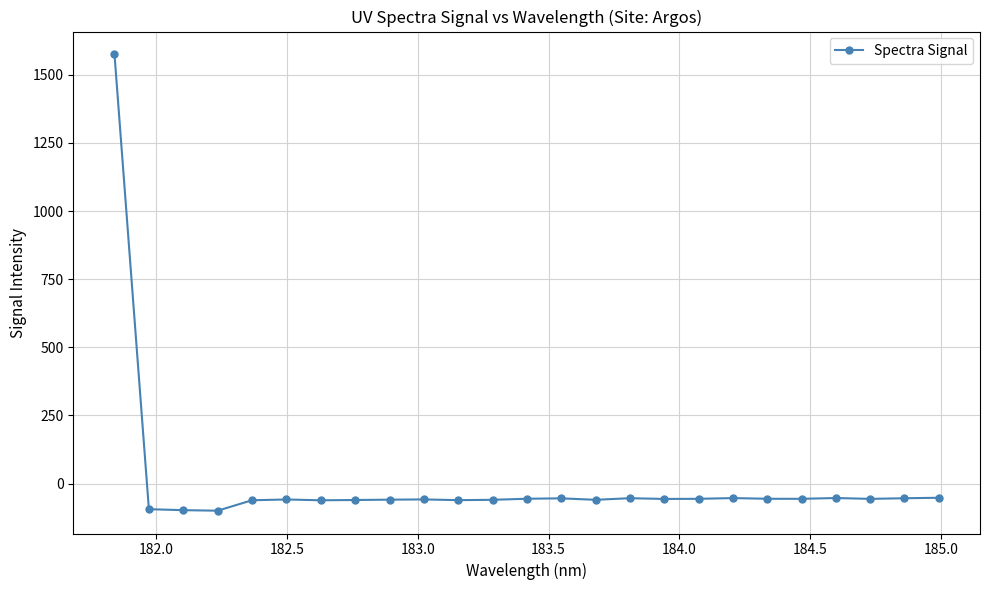

What is the value of the 20th point from the left?

-55.5